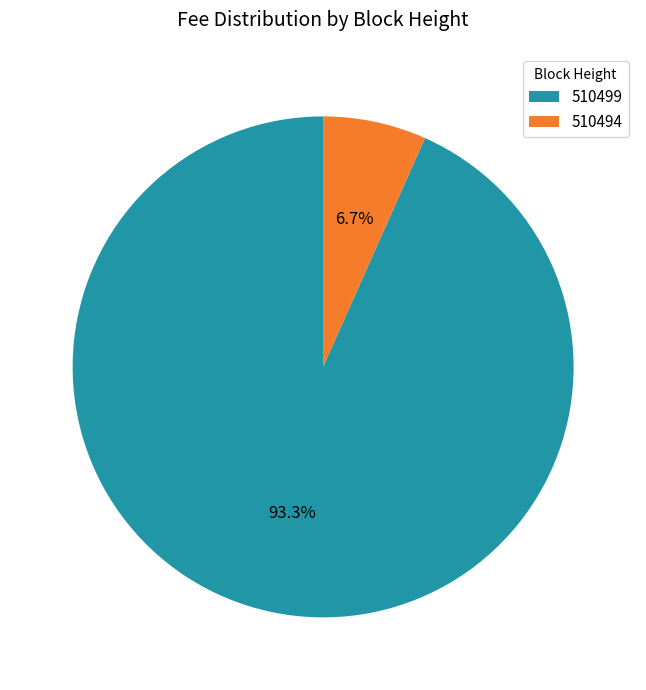

Combined, do 510494 and 510499 account for over 50%?

Yes